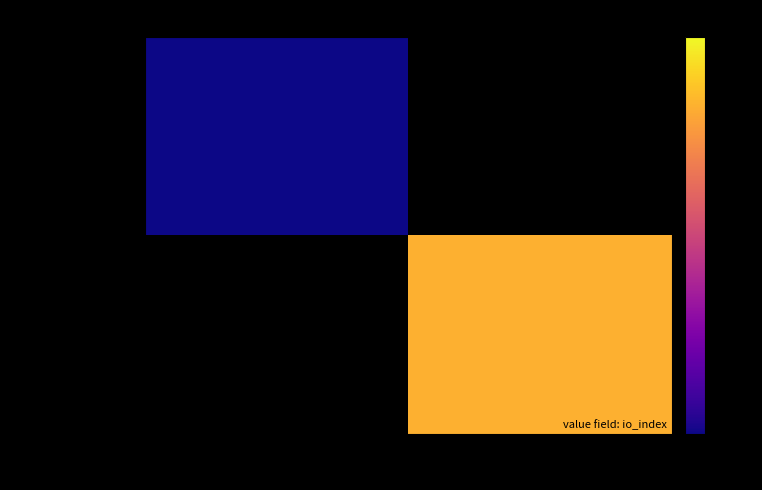

Where is db58d087...38ceb nearest to the value 0?

-1